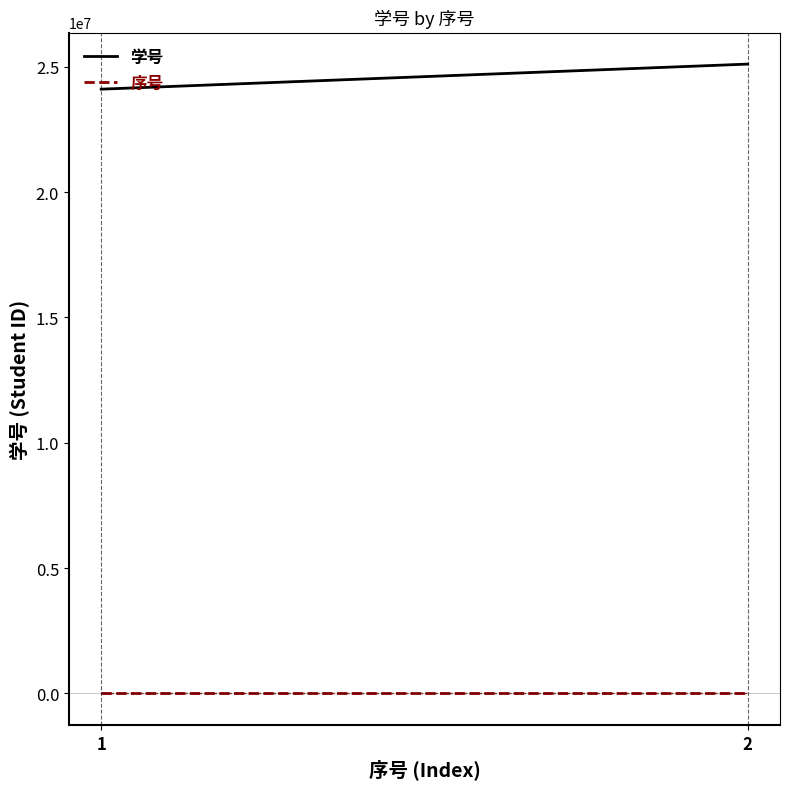

True or false: 序号 has a value of 2 at 2.

True